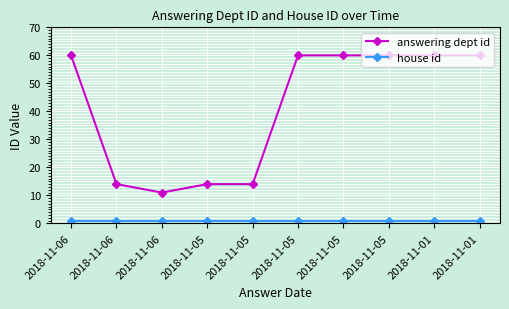

What is the difference between the second highest and minimum values in the answering dept id series?

49